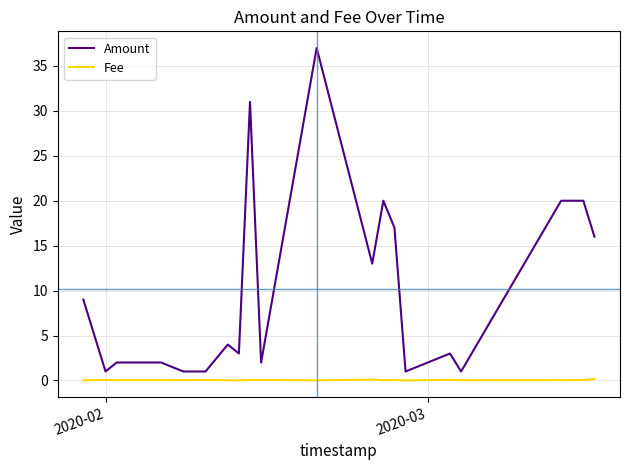

Which series has the largest total across all categories?

Amount